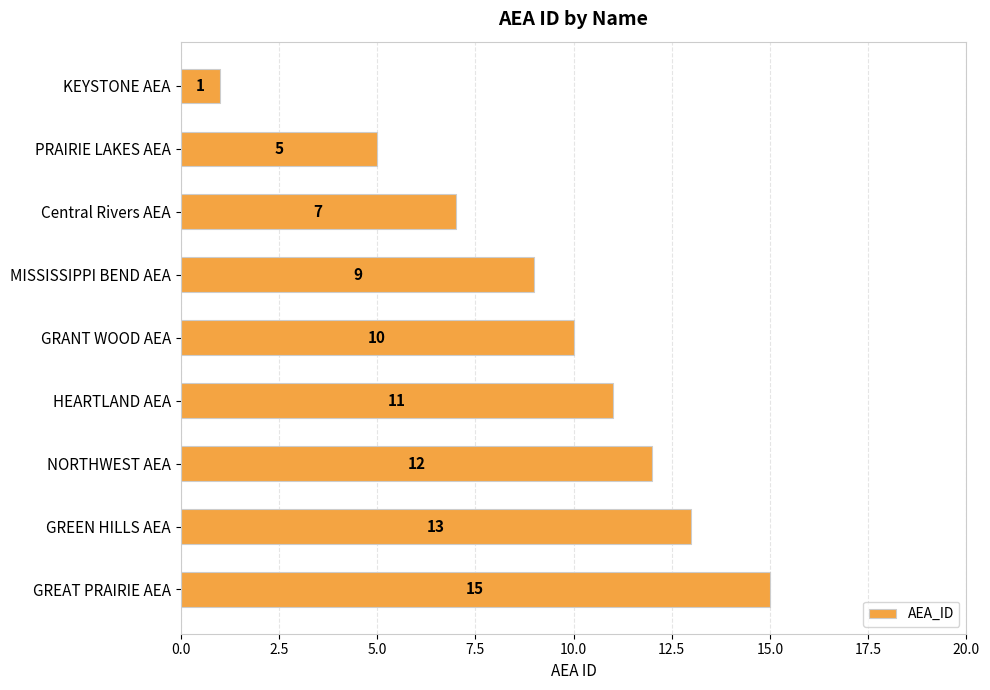

What is the change in value from KEYSTONE AEA to GREAT PRAIRIE AEA?

+14